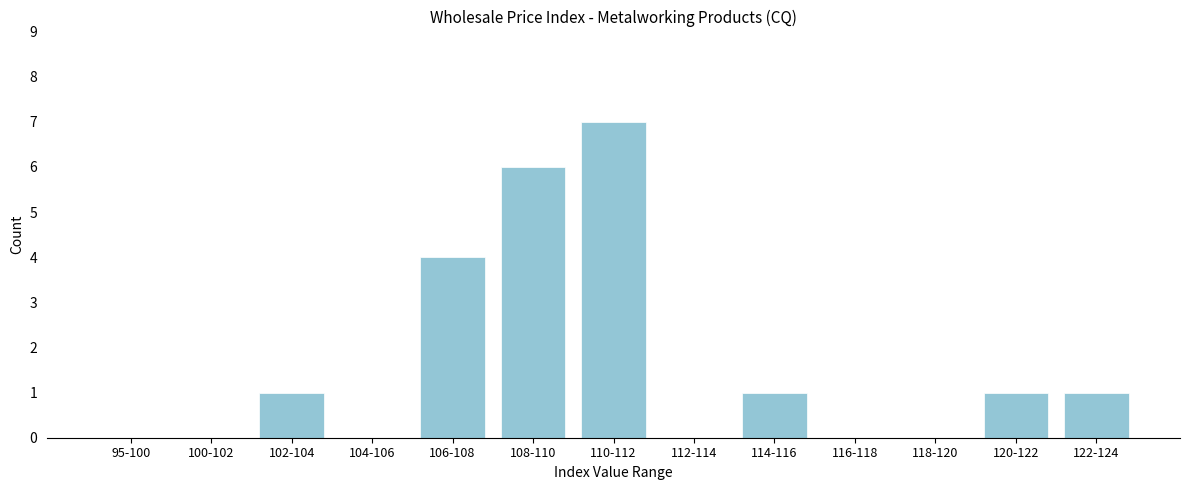

Reading right to left, what are all the values shown in this chart?

122-124=1	120-122=1	118-120=0	116-118=0	114-116=1	112-114=0	110-112=7	108-110=6	106-108=4	104-106=0	102-104=1	100-102=0	95-100=0